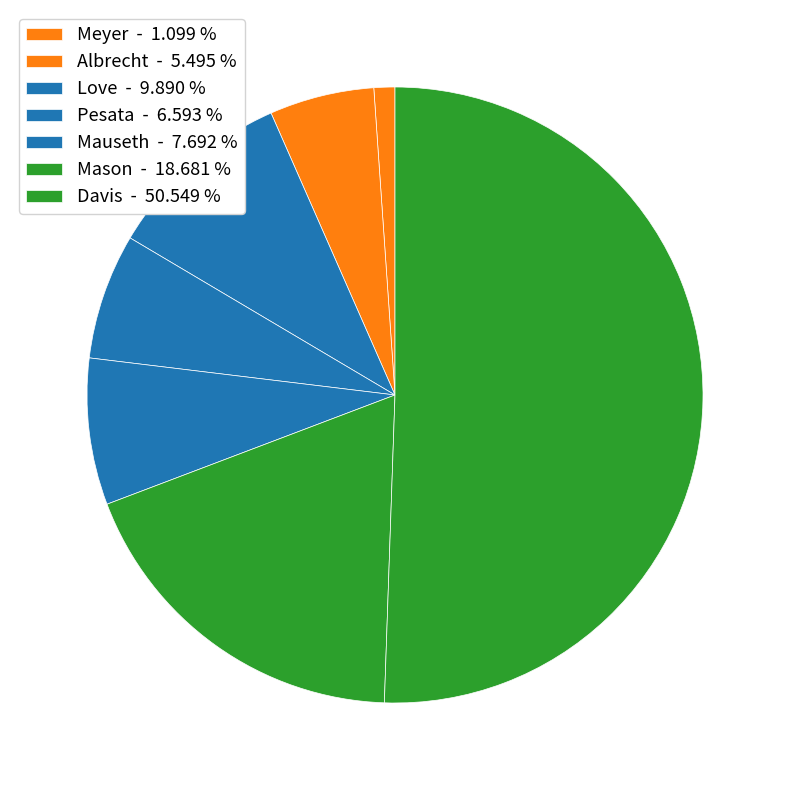

How many slices are in this pie chart?

7